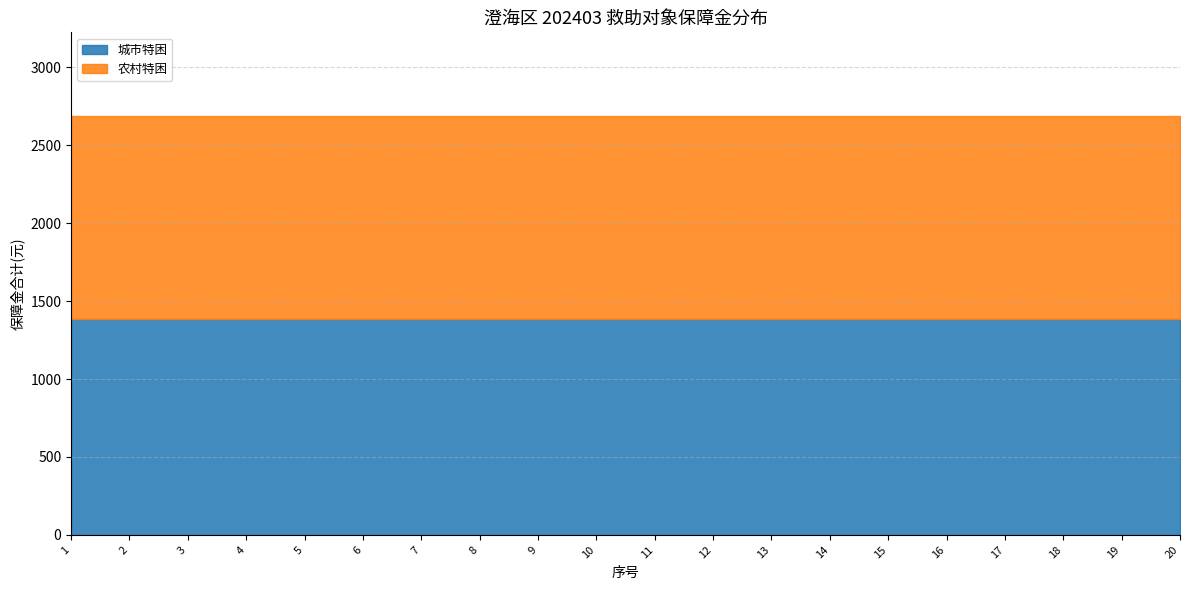

List the series in order of their peak value, lowest first.

农村特困, 城市特困